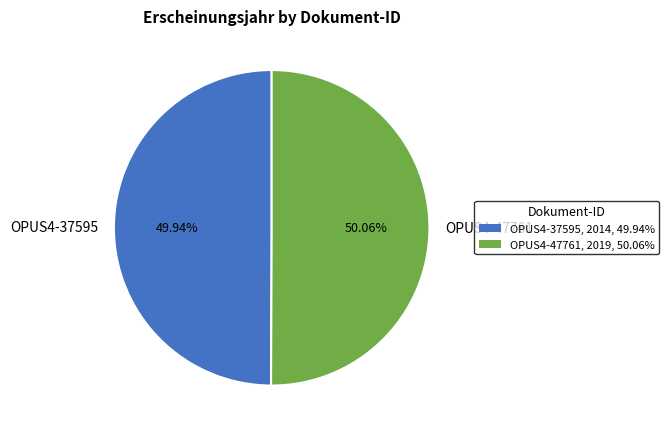

What is the ratio of the value at OPUS4-47761 to the value at OPUS4-37595?

1.0